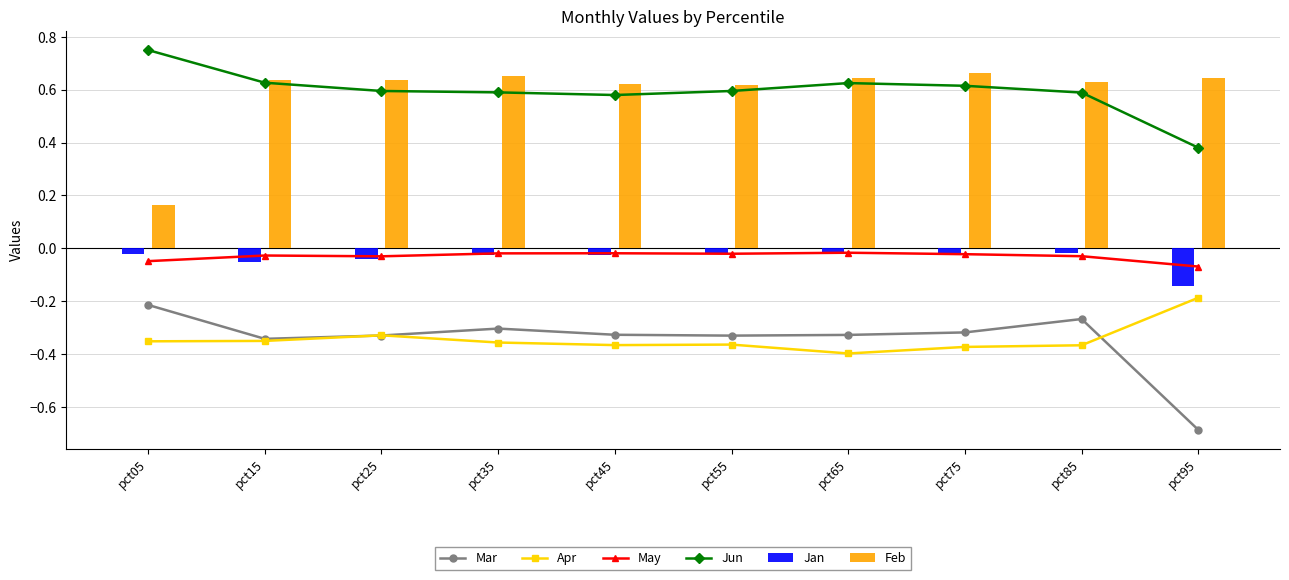

Reading right to left, list all the values displayed in this chart.

Mar: -0.7	-0.3	-0.3	-0.3	-0.3	-0.3	-0.3	-0.3	-0.3	-0.2
Apr: -0.2	-0.4	-0.4	-0.4	-0.4	-0.4	-0.4	-0.3	-0.4	-0.4
May: -0.1	-0.0	-0.0	-0.0	-0.0	-0.0	-0.0	-0.0	-0.0	-0.0
Jun: 0.4	0.6	0.6	0.6	0.6	0.6	0.6	0.6	0.6	0.8
Jan: -0.1	-0.0	-0.0	-0.0	-0.0	-0.0	-0.0	-0.0	-0.1	-0.0
Feb: 0.6	0.6	0.7	0.6	0.6	0.6	0.7	0.6	0.6	0.2